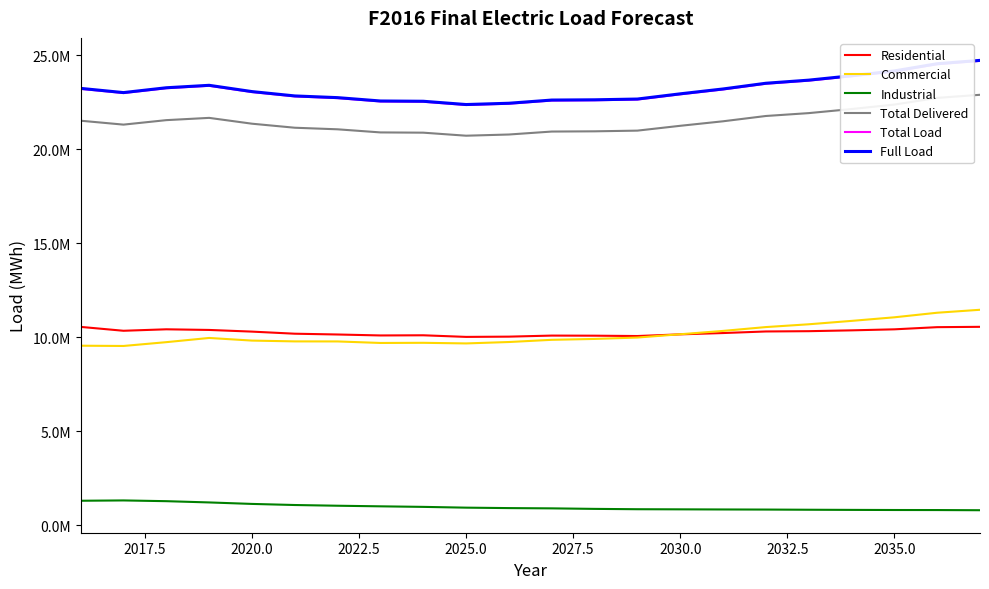

Does the chart have visible grid lines?

No